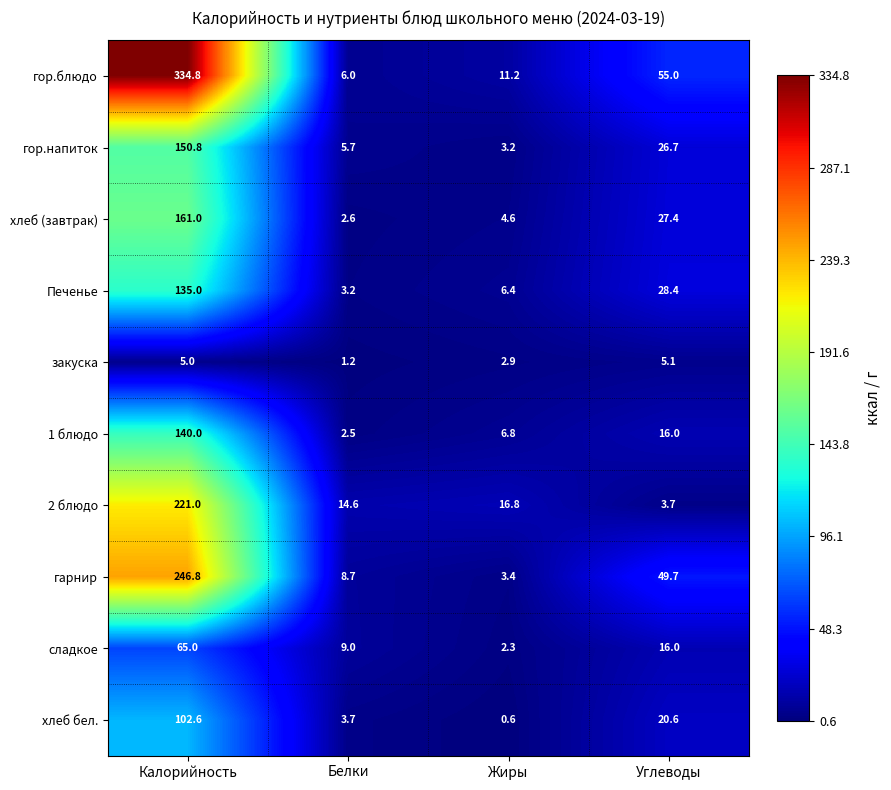

What is the difference between the maximum and second lowest values in the гор.напиток series?

145.1